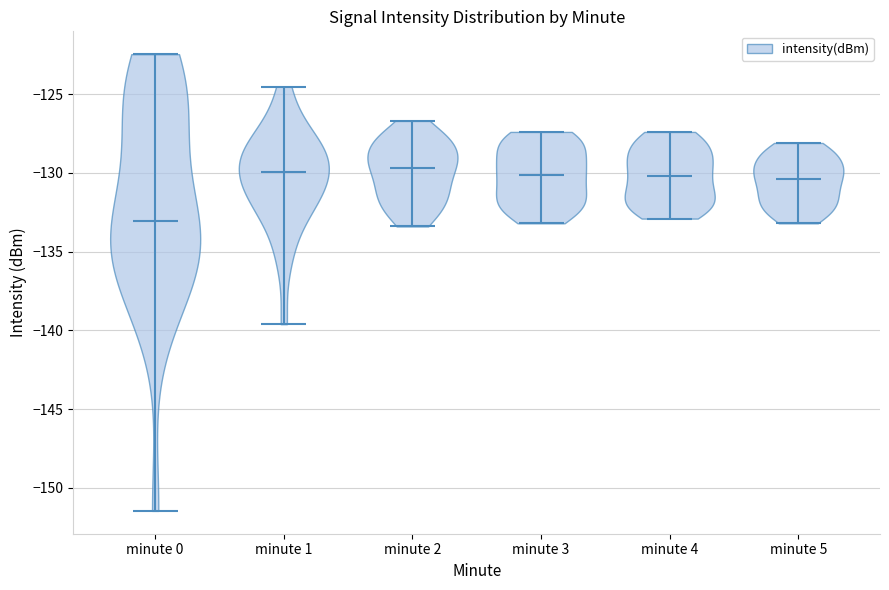

Where does the median line of the violin for minute 5 sit on the y-axis? The values are not printed on the chart, so give them approximately, as read against the axis.

-130.5